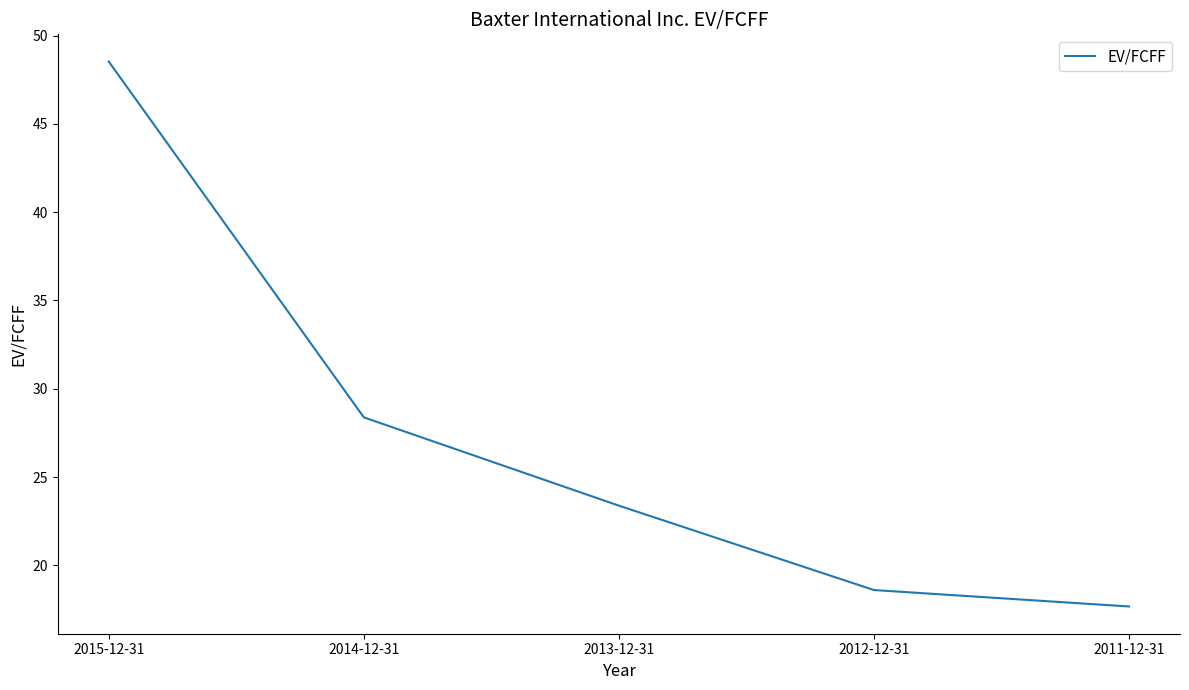

How many lines are shown in the chart?

1